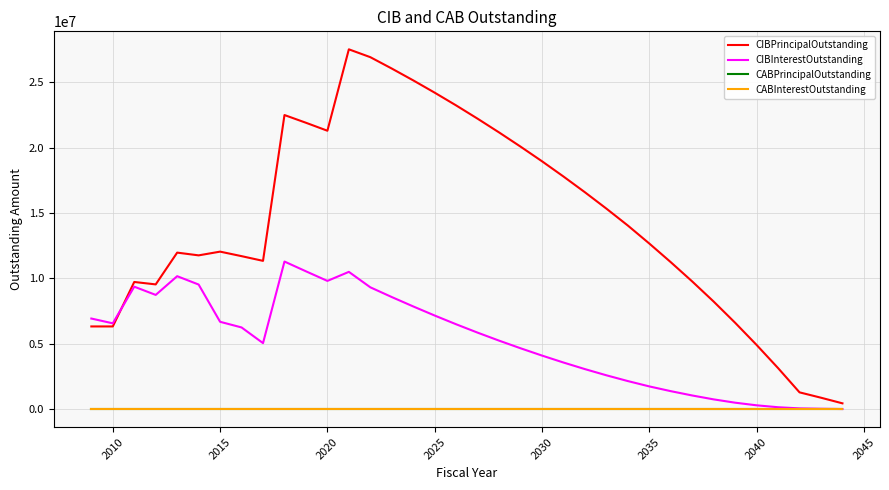

Is this an area chart (filled region under the line)?

No